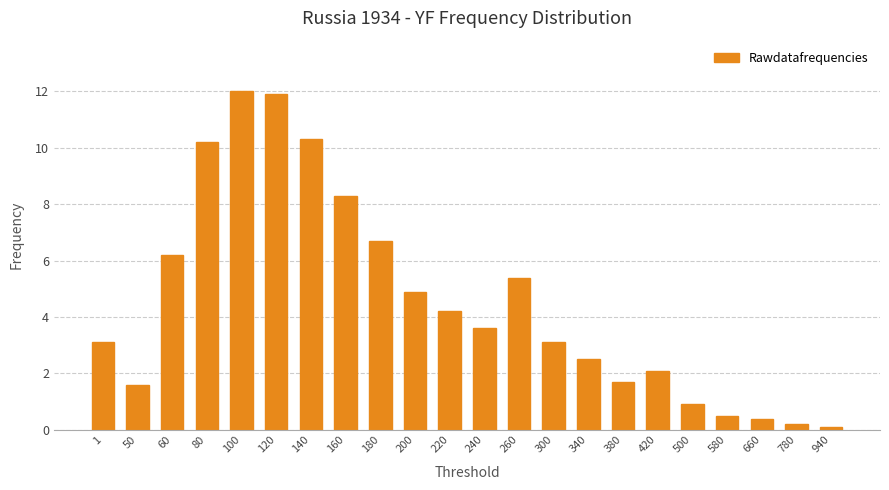

What is the change in value from 1 to 420?

-1.0